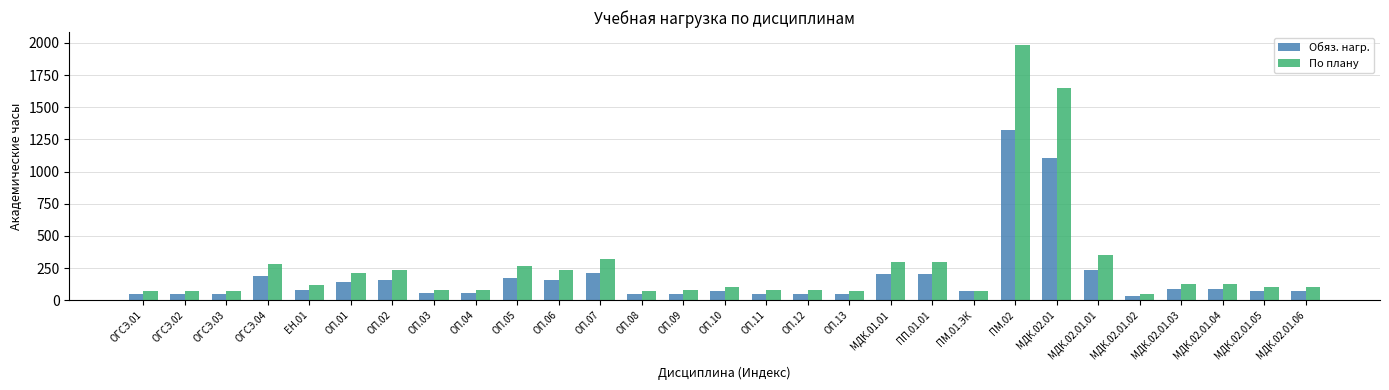

What position from the right is МДК.02.01?

7